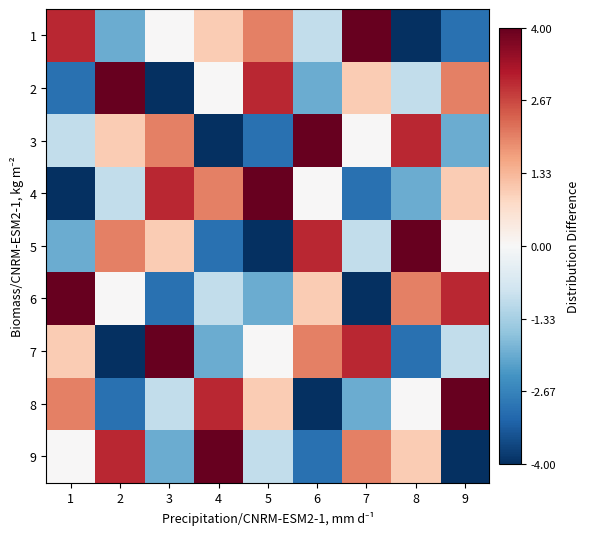

Reading left to right, extract all data points from this chart.

1: 1=3	2=-2	3=0	4=1	5=2	6=-1	7=4	8=-4	9=-3
2: 1=-3	2=4	3=-4	4=0	5=3	6=-2	7=1	8=-1	9=2
3: 1=-1	2=1	3=2	4=-4	5=-3	6=4	7=0	8=3	9=-2
4: 1=-4	2=-1	3=3	4=2	5=4	6=0	7=-3	8=-2	9=1
5: 1=-2	2=2	3=1	4=-3	5=-4	6=3	7=-1	8=4	9=0
6: 1=4	2=0	3=-3	4=-1	5=-2	6=1	7=-4	8=2	9=3
7: 1=1	2=-4	3=4	4=-2	5=0	6=2	7=3	8=-3	9=-1
8: 1=2	2=-3	3=-1	4=3	5=1	6=-4	7=-2	8=0	9=4
9: 1=0	2=3	3=-2	4=4	5=-1	6=-3	7=2	8=1	9=-4